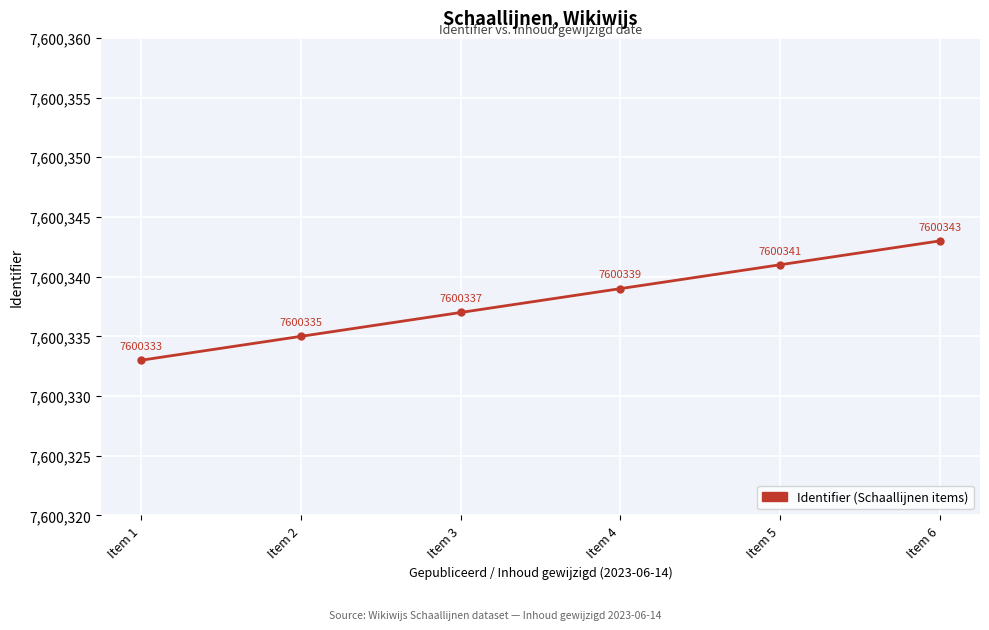

True or false: there are more than 1 points higher than both neighbors.

False